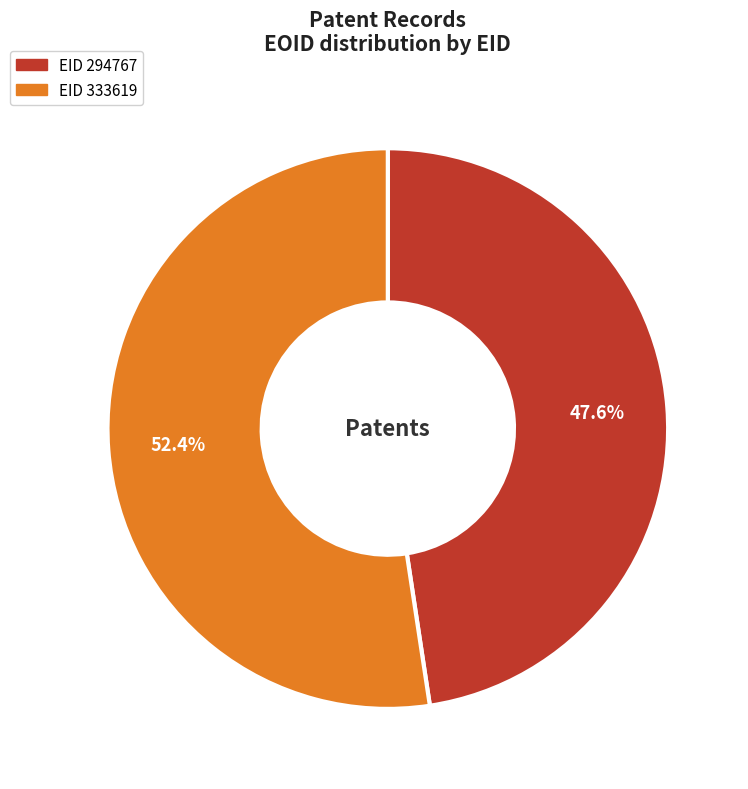

Is there a majority slice in this chart?

Yes